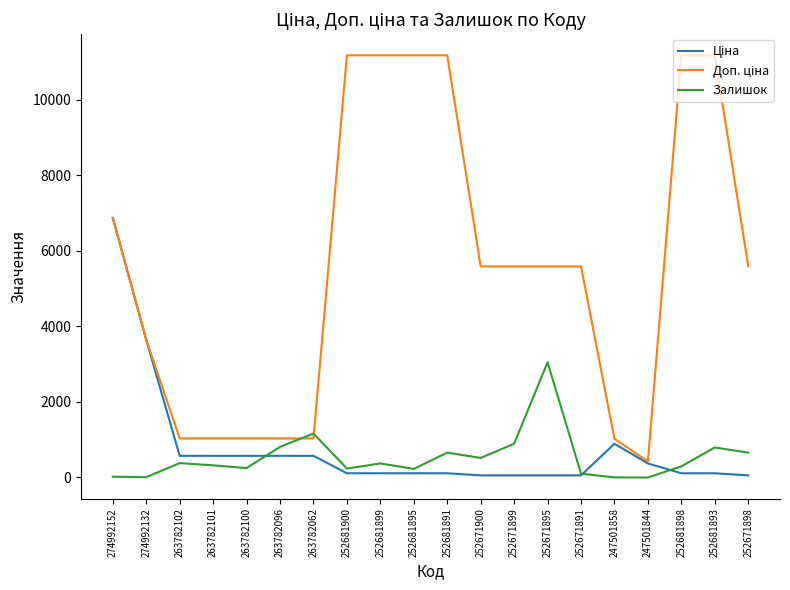

Does the chart have visible grid lines?

No